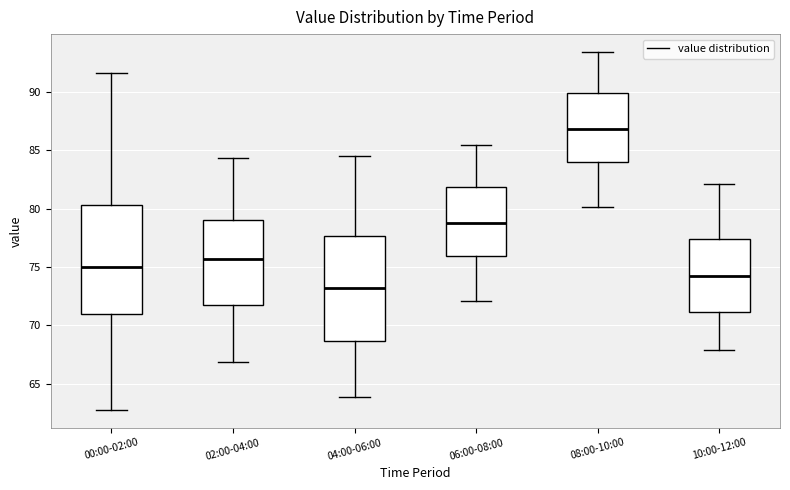

Where does the median line of the box for 04:00-06:00 sit on the y-axis? The values are not printed on the chart, so give them approximately, as read against the axis.

73.0